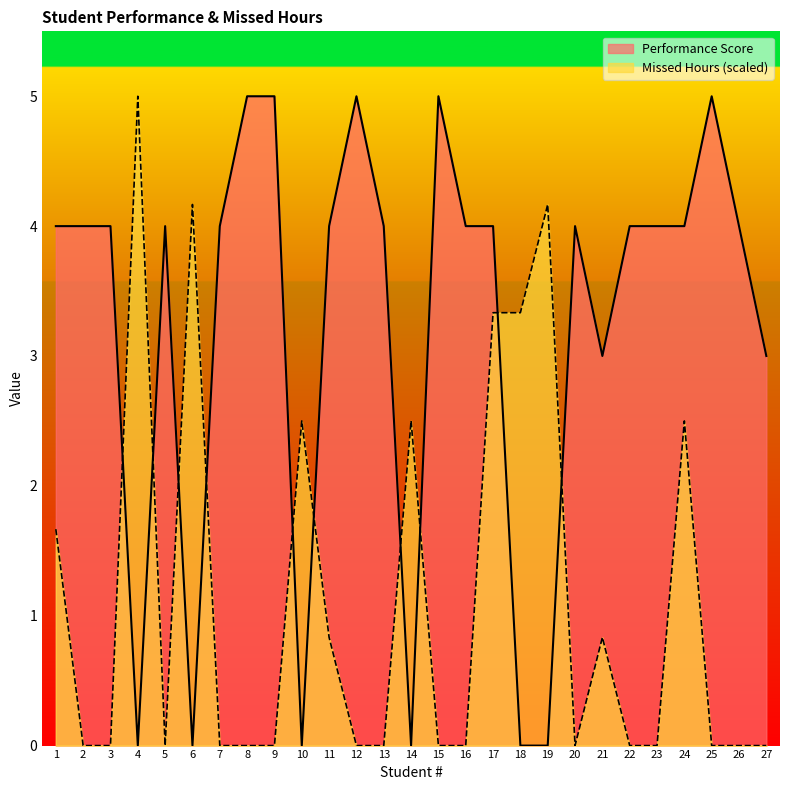

Which label corresponds to the largest value in the chart?

4